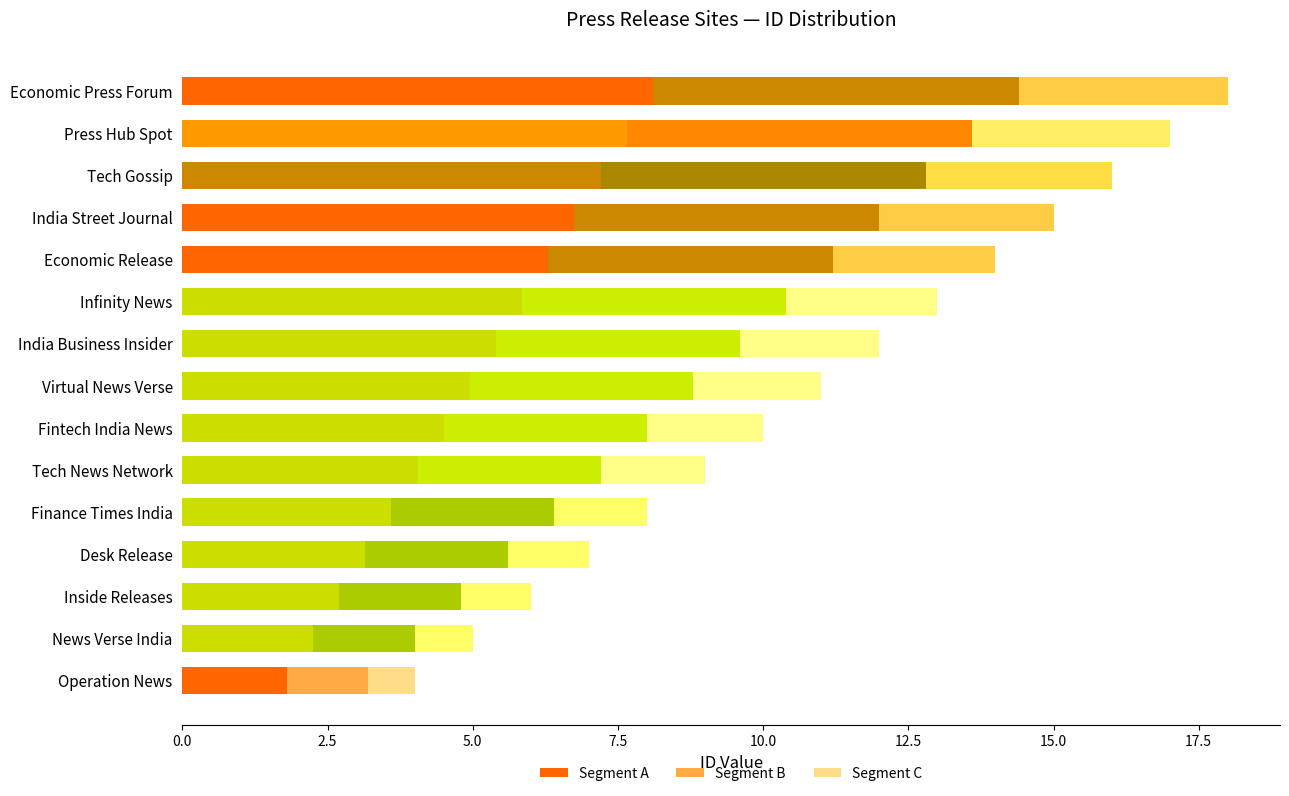

How many data points does each series have?

15